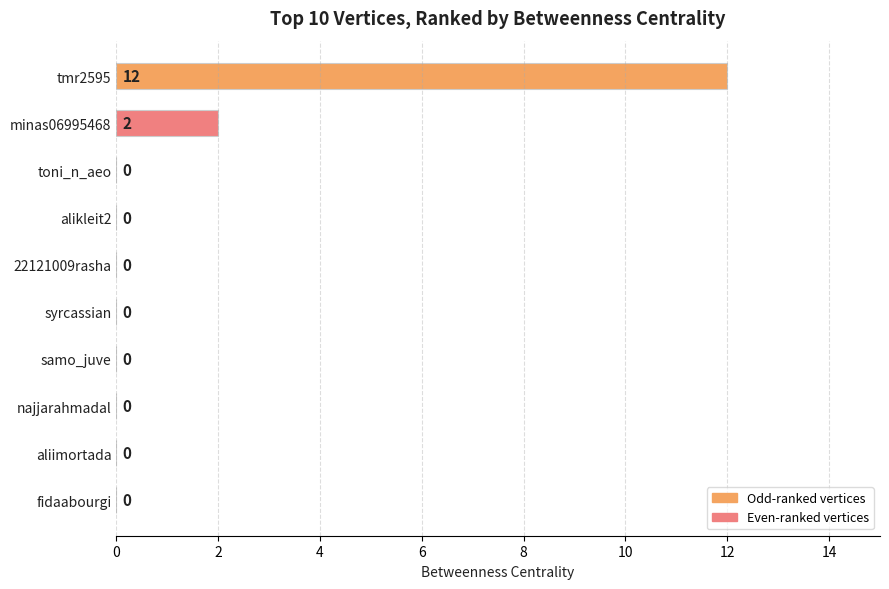

What is the change in value from tmr2595 to toni_n_aeo?

-12